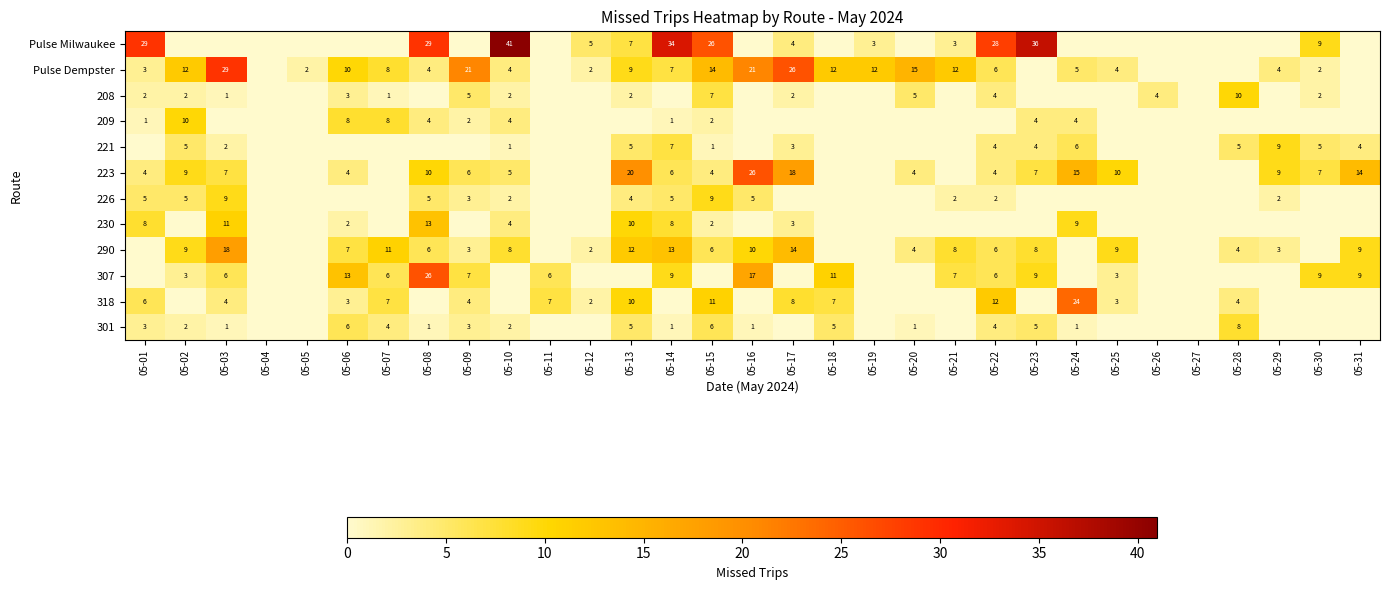

True or false: 226 has a value of 3 at 05-16.

False